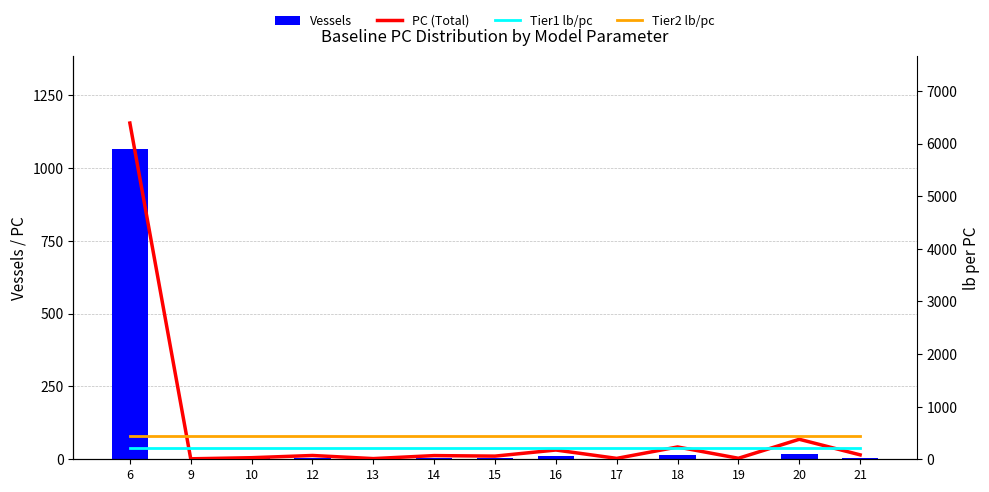

At 15, list the series in order from smallest to largest.

Vessels, PC (Total), Tier1 lb/pc, Tier2 lb/pc